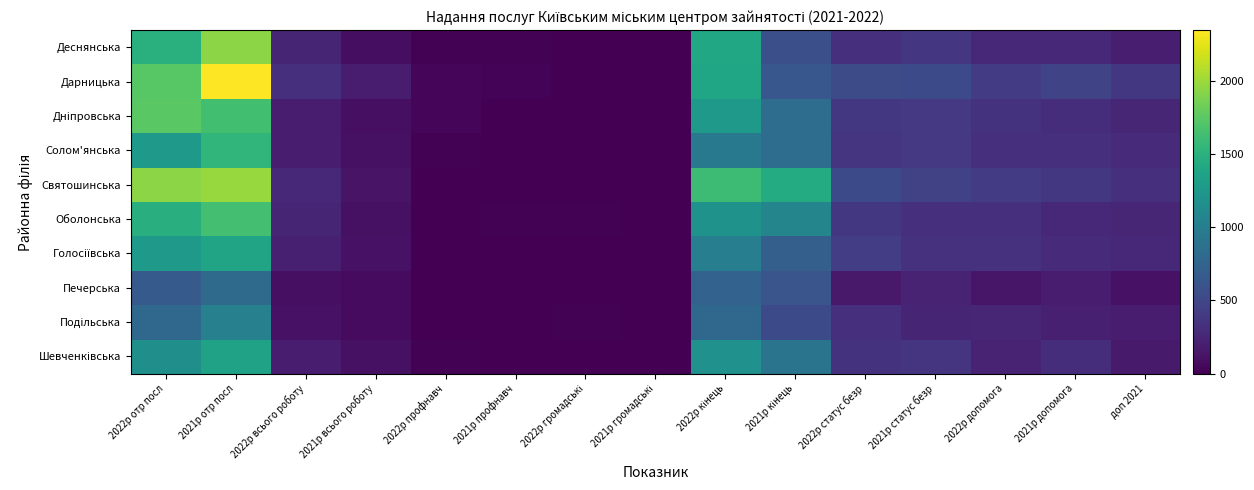

Rank the series at 2022р статус безр from lowest to highest value.

Печерська, Деснянська, Подільська, Шевченківська, Солом'янська, Дніпровська, Оболонська, Голосіївська, Святошинська, Дарницька